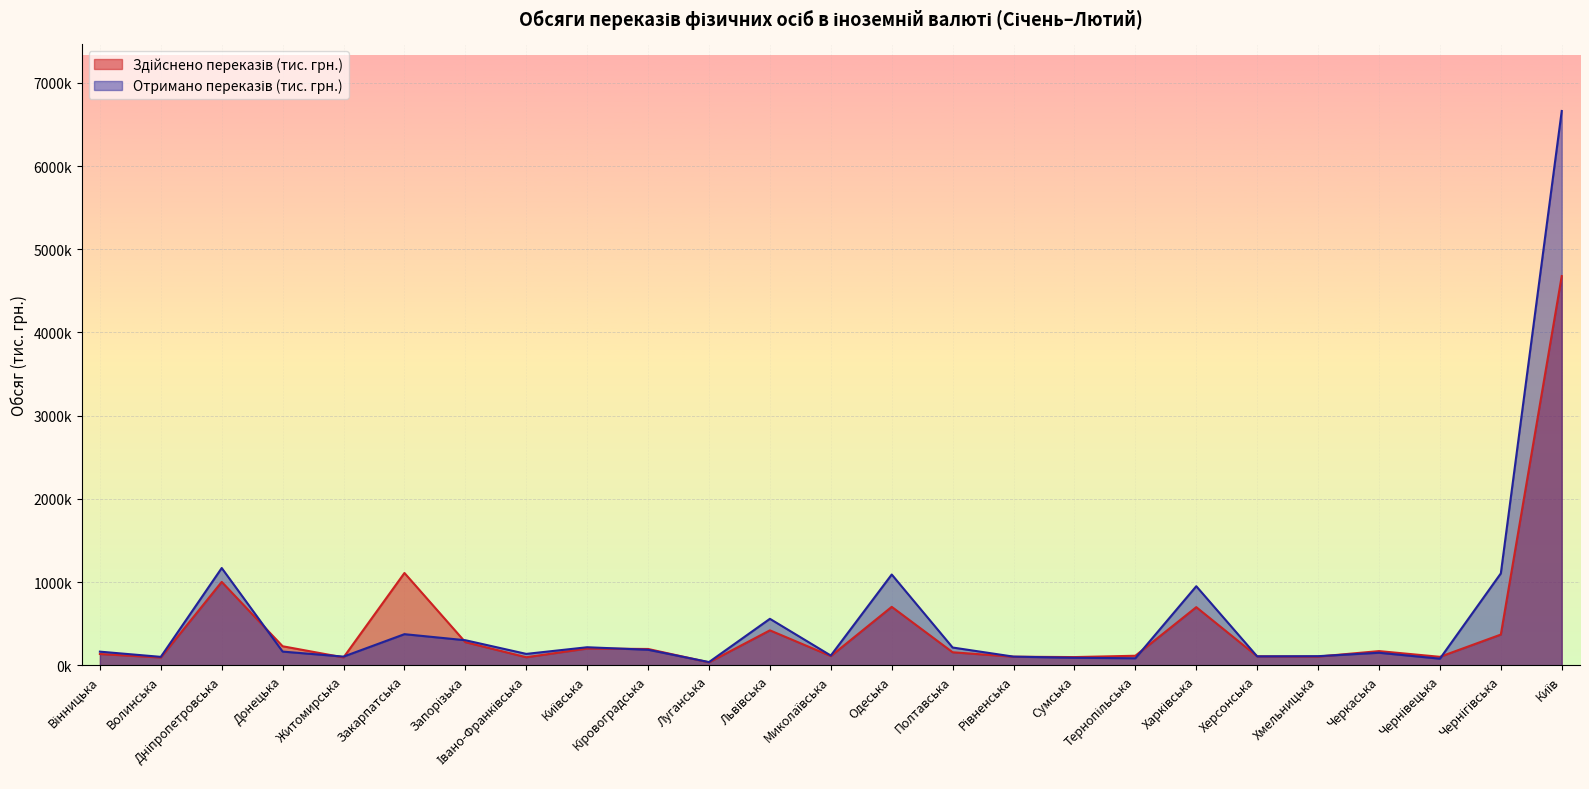

Count the number of data series in this chart.

2